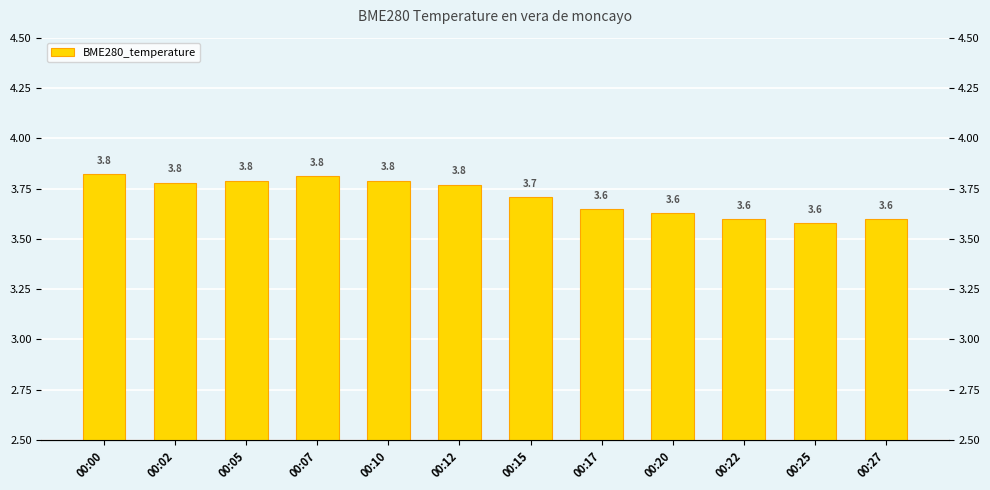

Read the value at 00:12.

3.8